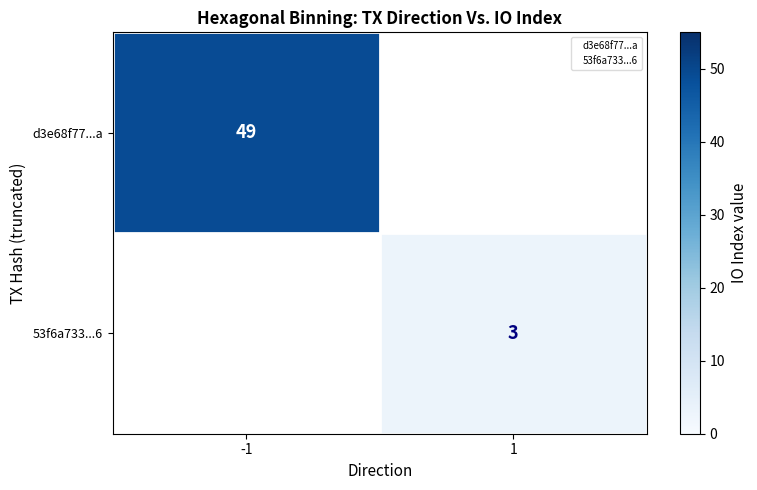

Is it true that d3e68f77...a equals 49 at -1?

True